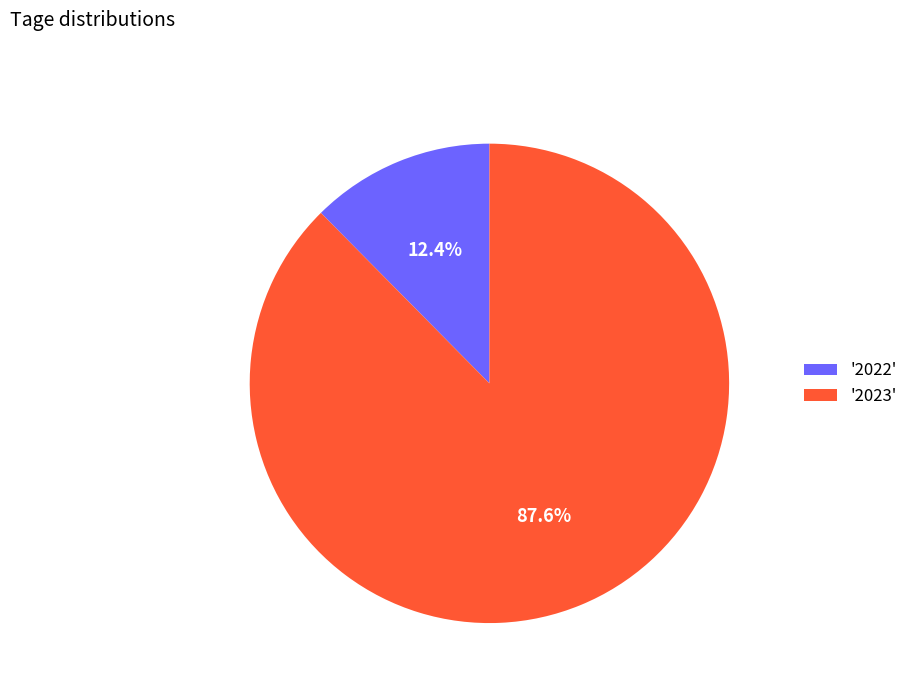

Is there any slice that represents more than half of the pie?

Yes